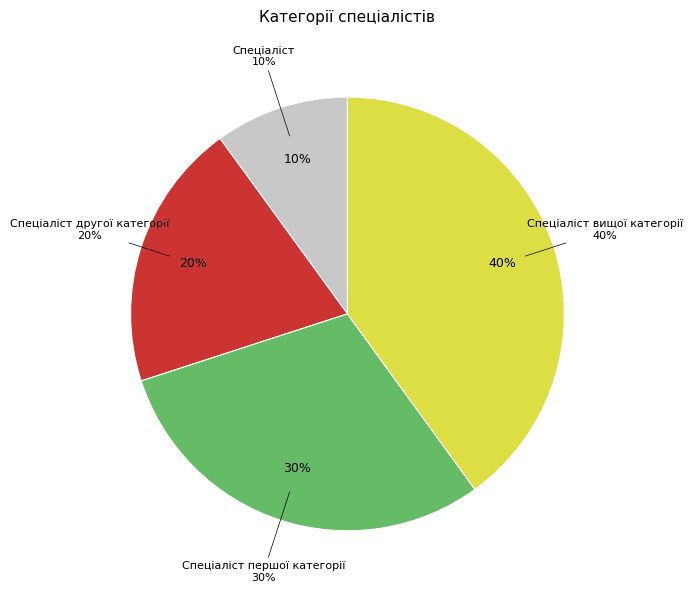

What portion of the pie excludes Спеціаліст вищої категорії?

60.0%